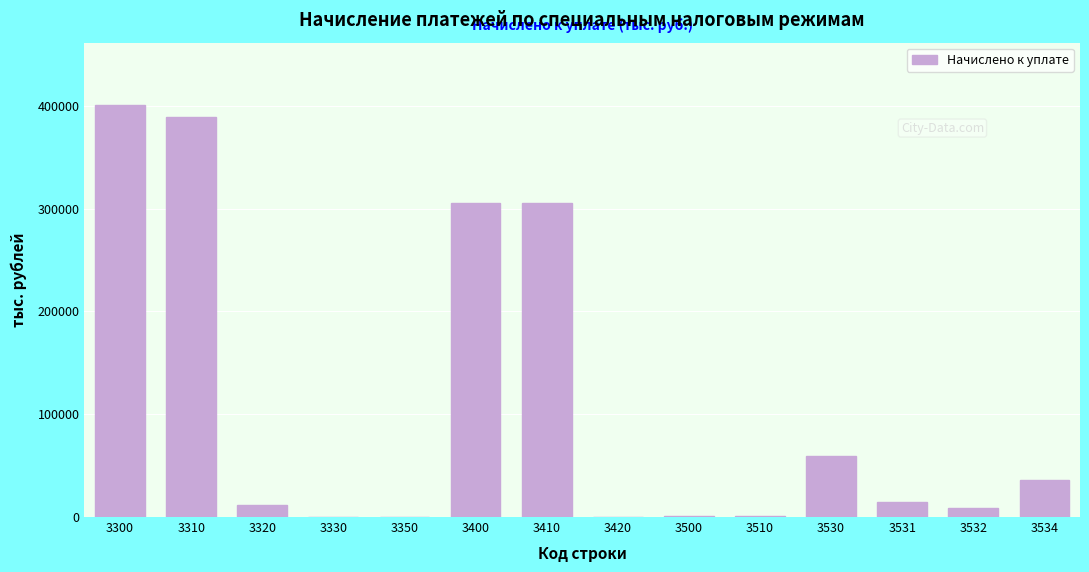

What is the change in value from 3300 to 3534?

-365037